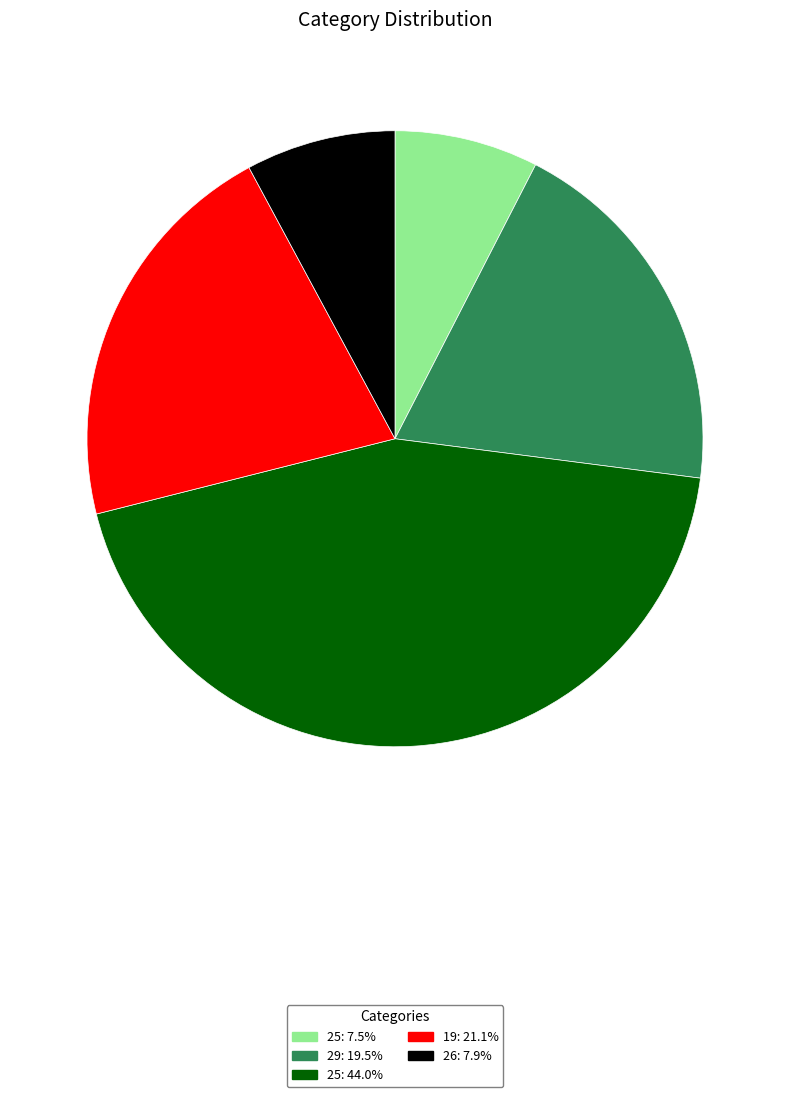

Is the sum of 19: 21.1% and 29: 19.5% greater than half?

No